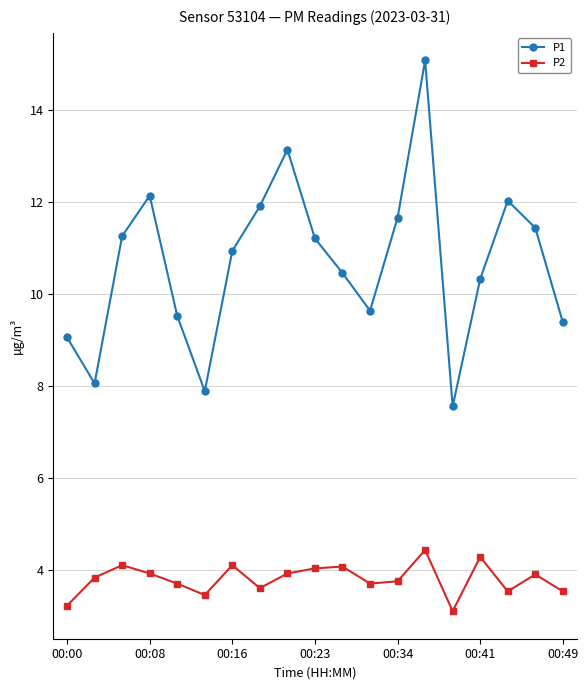

What is the maximum value shown in the chart?

15.1